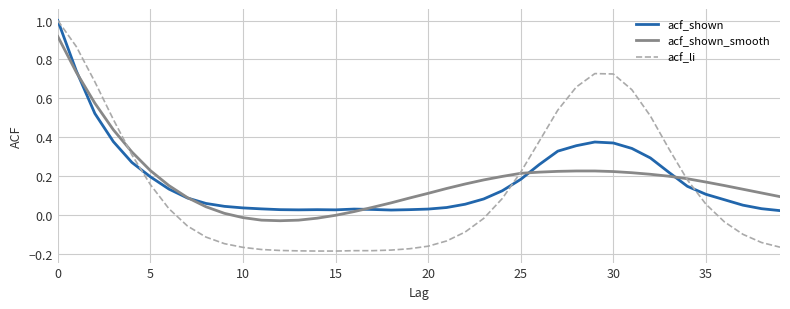

Which series has the largest range (max minus min)?

acf_li